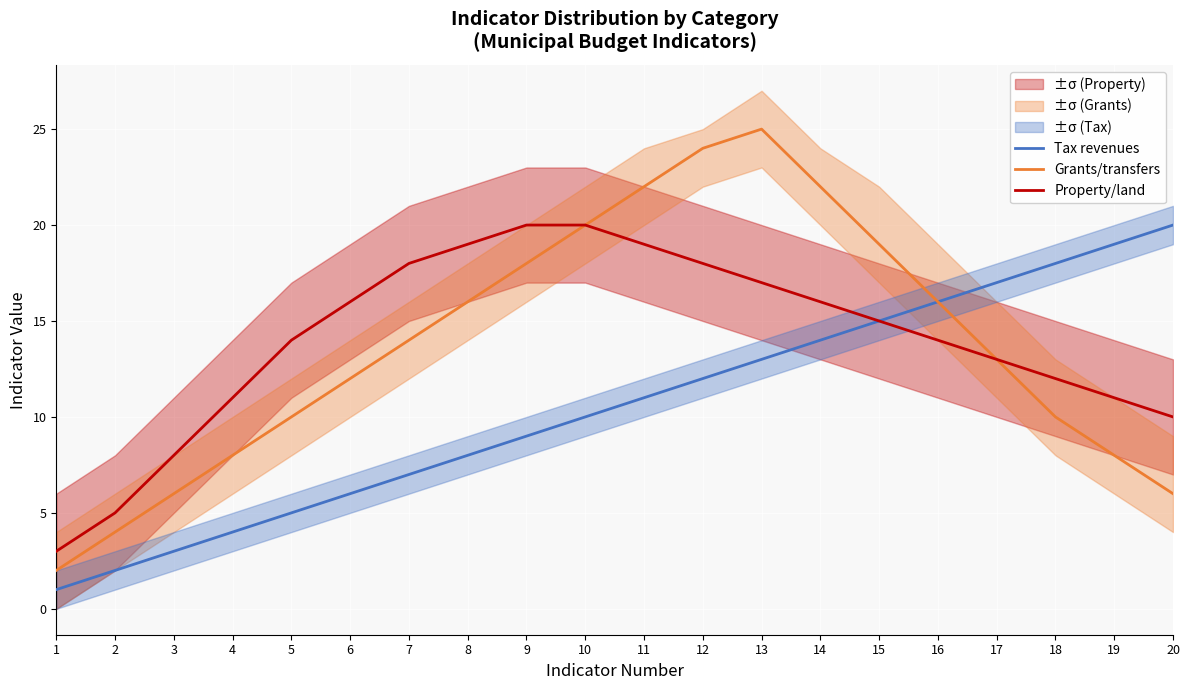

Rank the series at 5 from lowest to highest value.

Tax revenues, Grants/transfers, Property/land